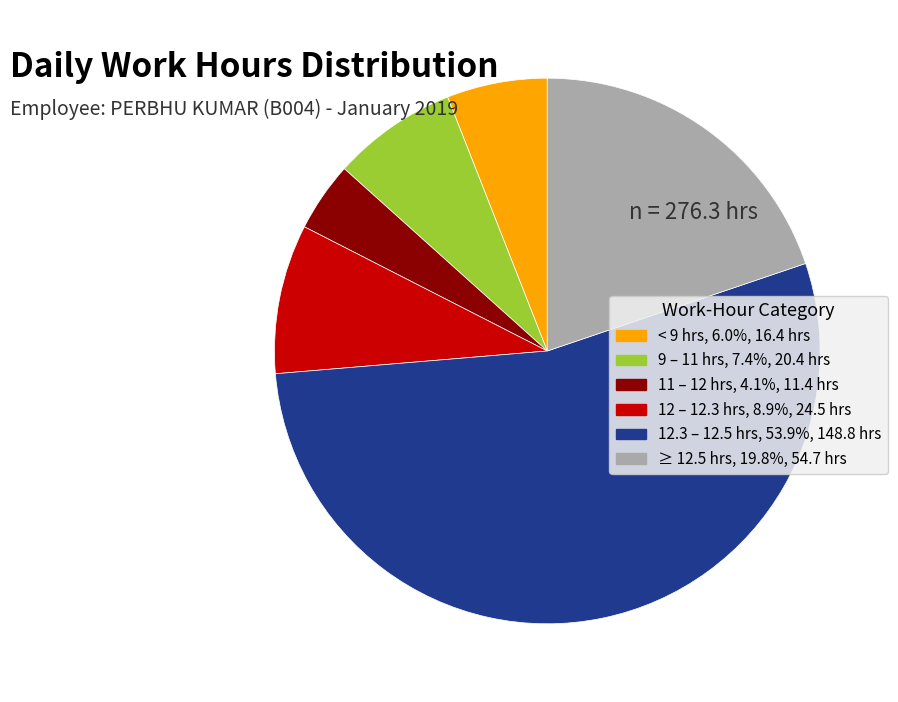

Is there a majority slice in this chart?

Yes